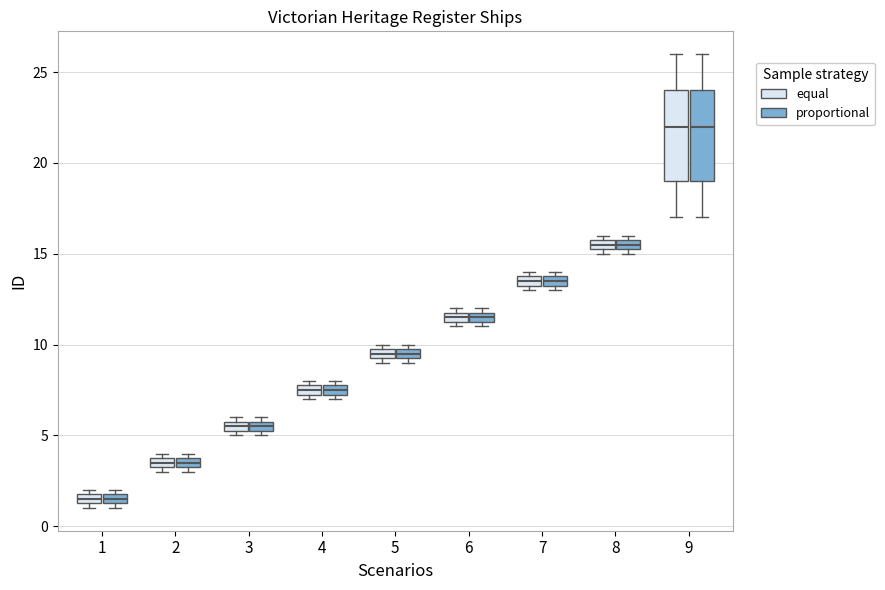

Where is the lower edge of the box for 7 (proportional) on the y-axis? The values are not printed on the chart, so give them approximately, as read against the axis.

13.5